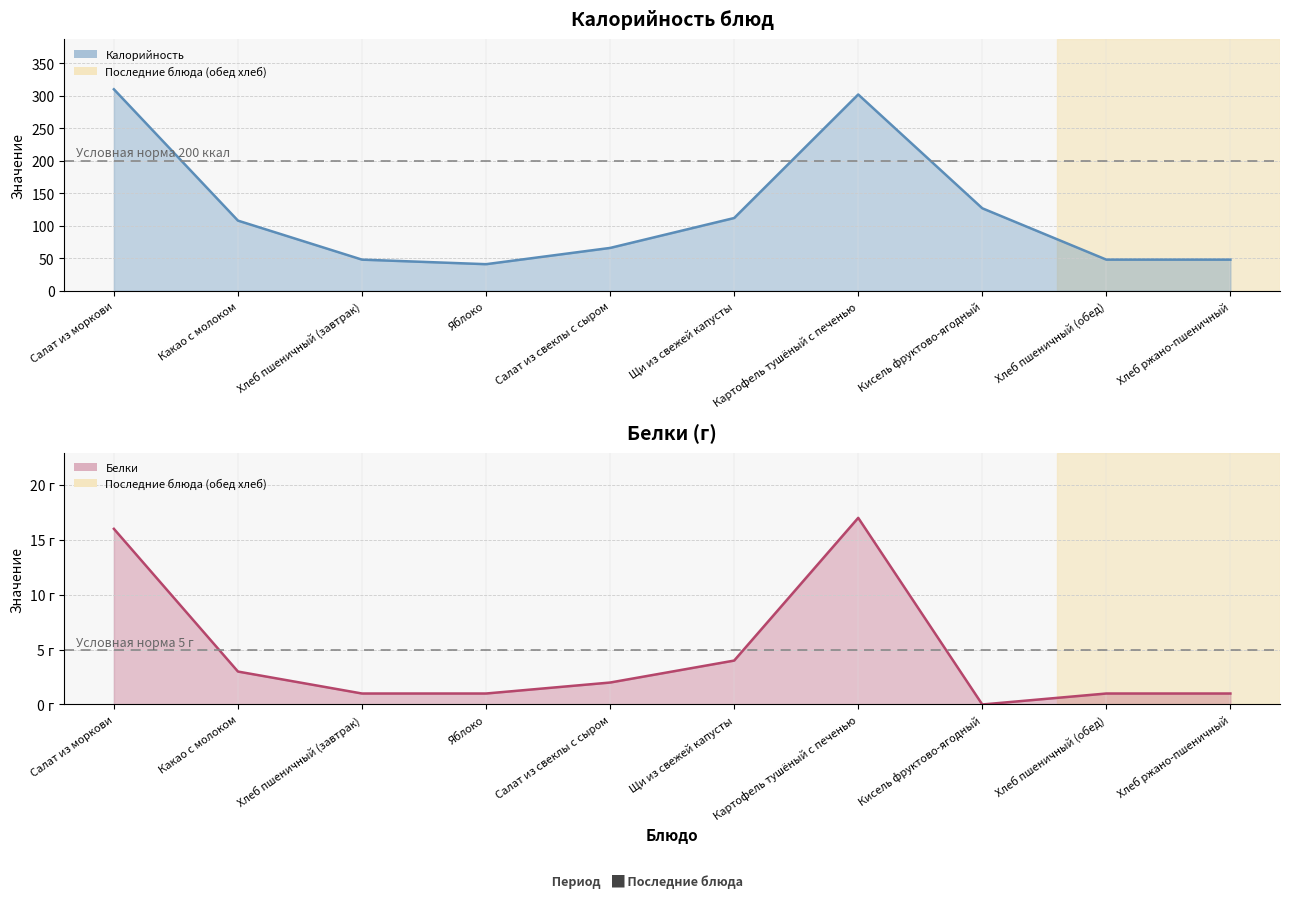

At which category does Белки reach its first local peak?

Картофель тушёный с печенью